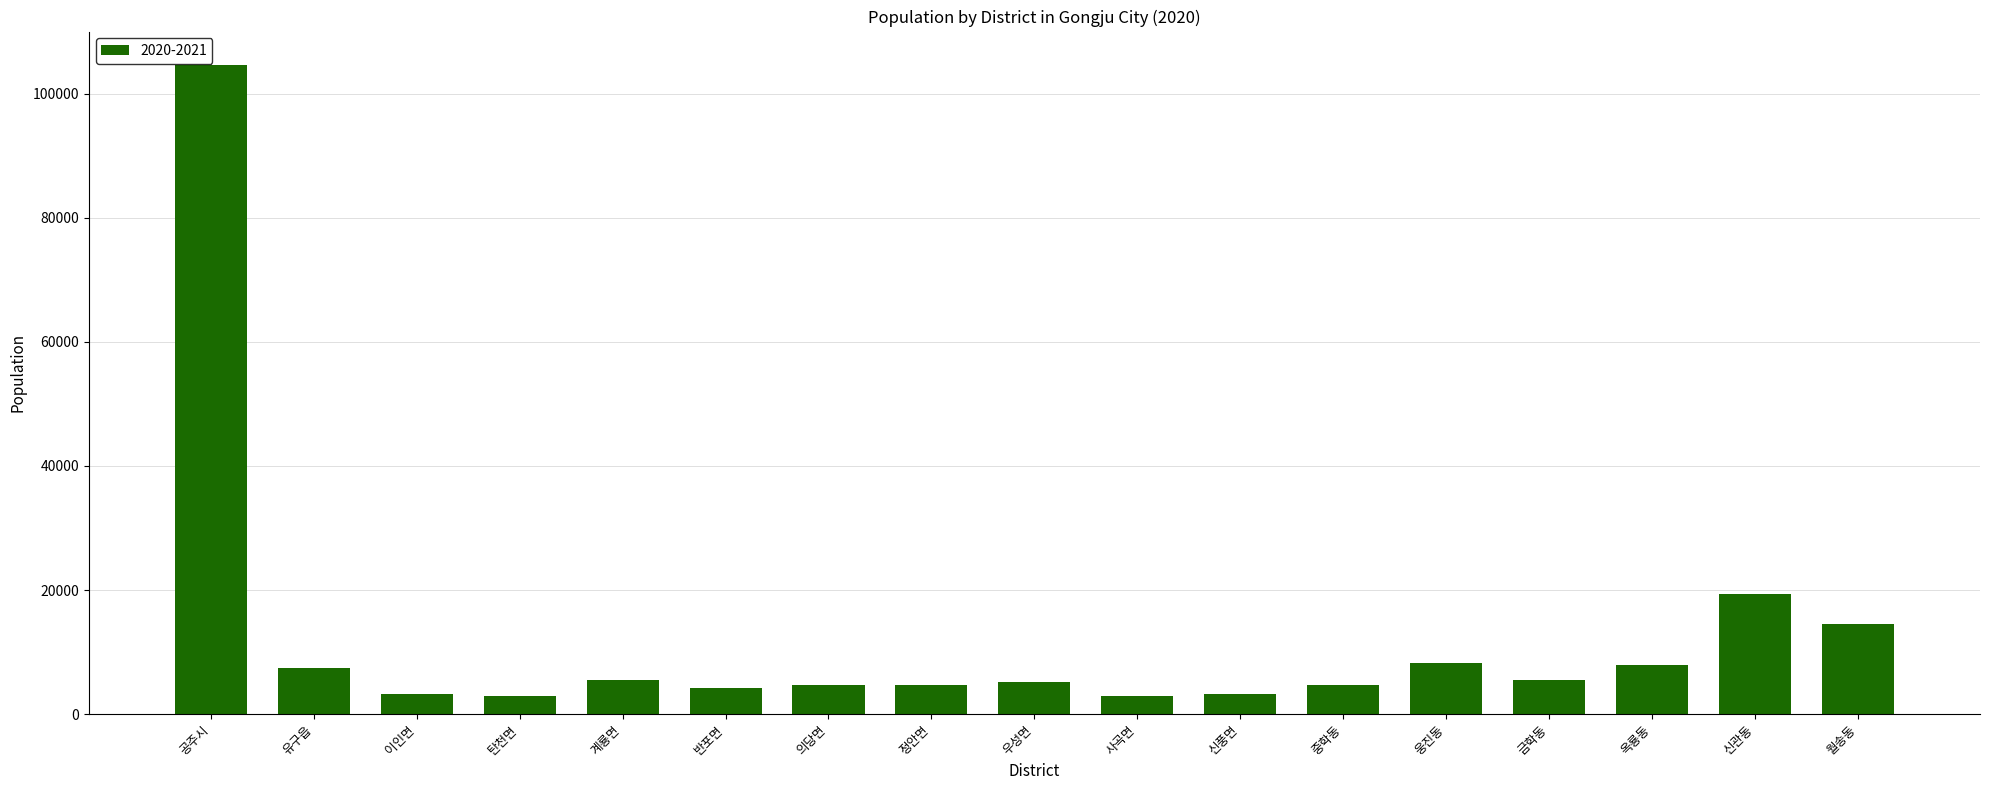

Is it true that the value at 금학동 is 5428?

True